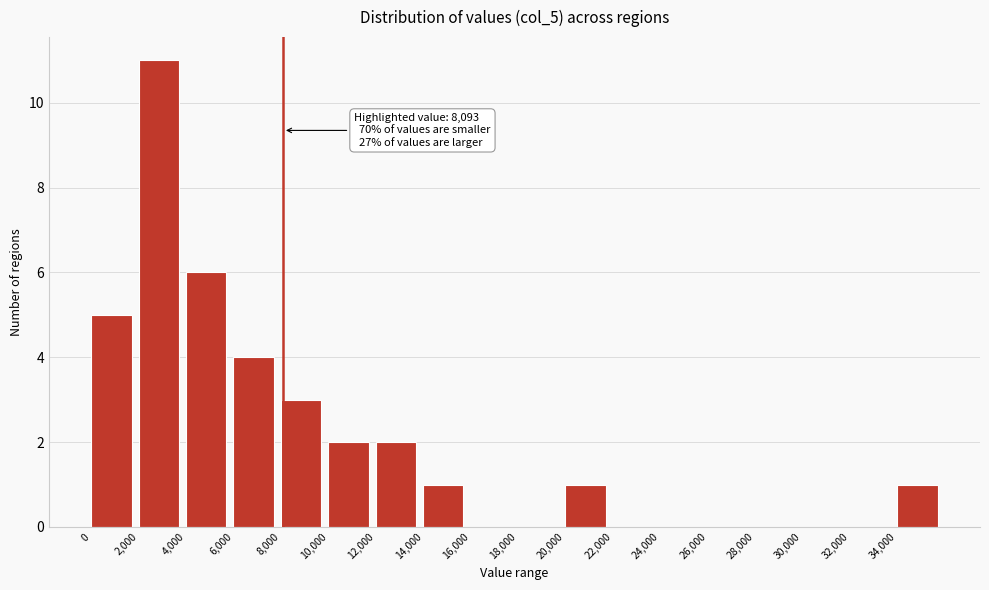

Over which range of the x-axis is the bar tallest?

2000 to 4000